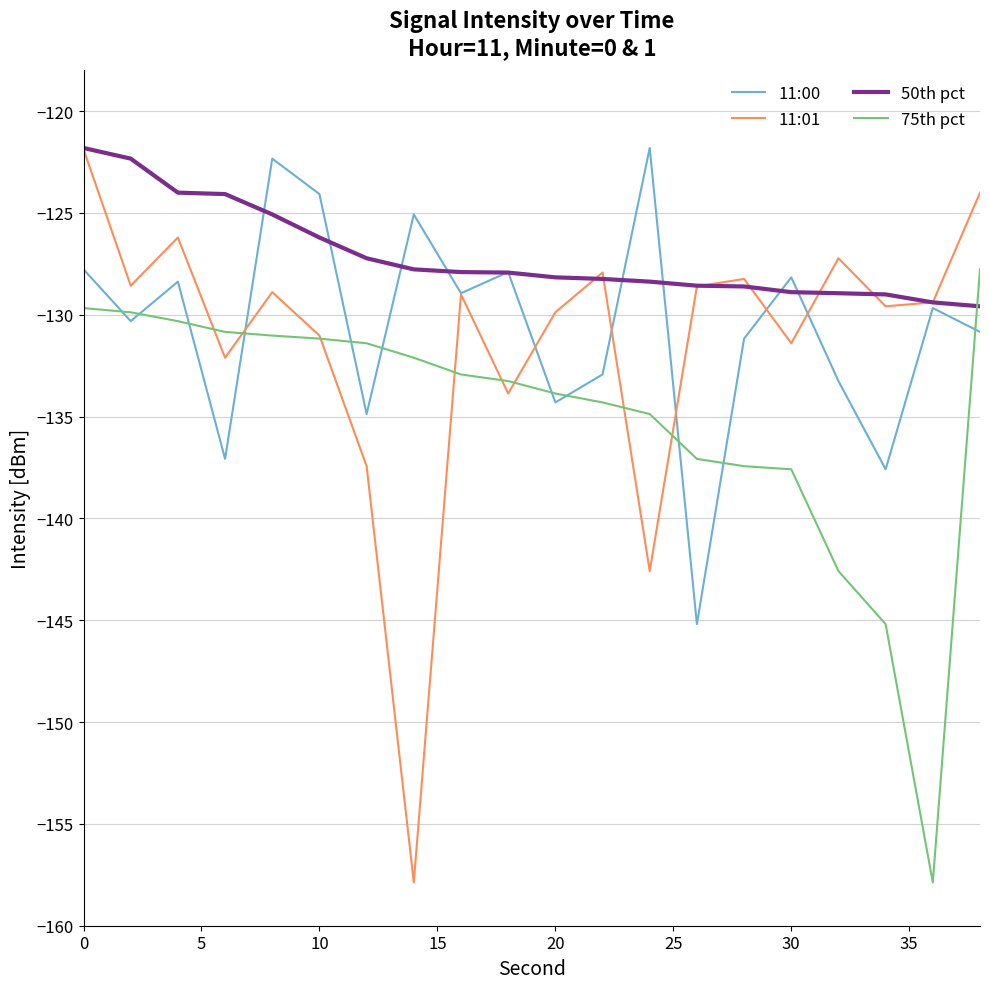

Count the number of categories in the chart.

20